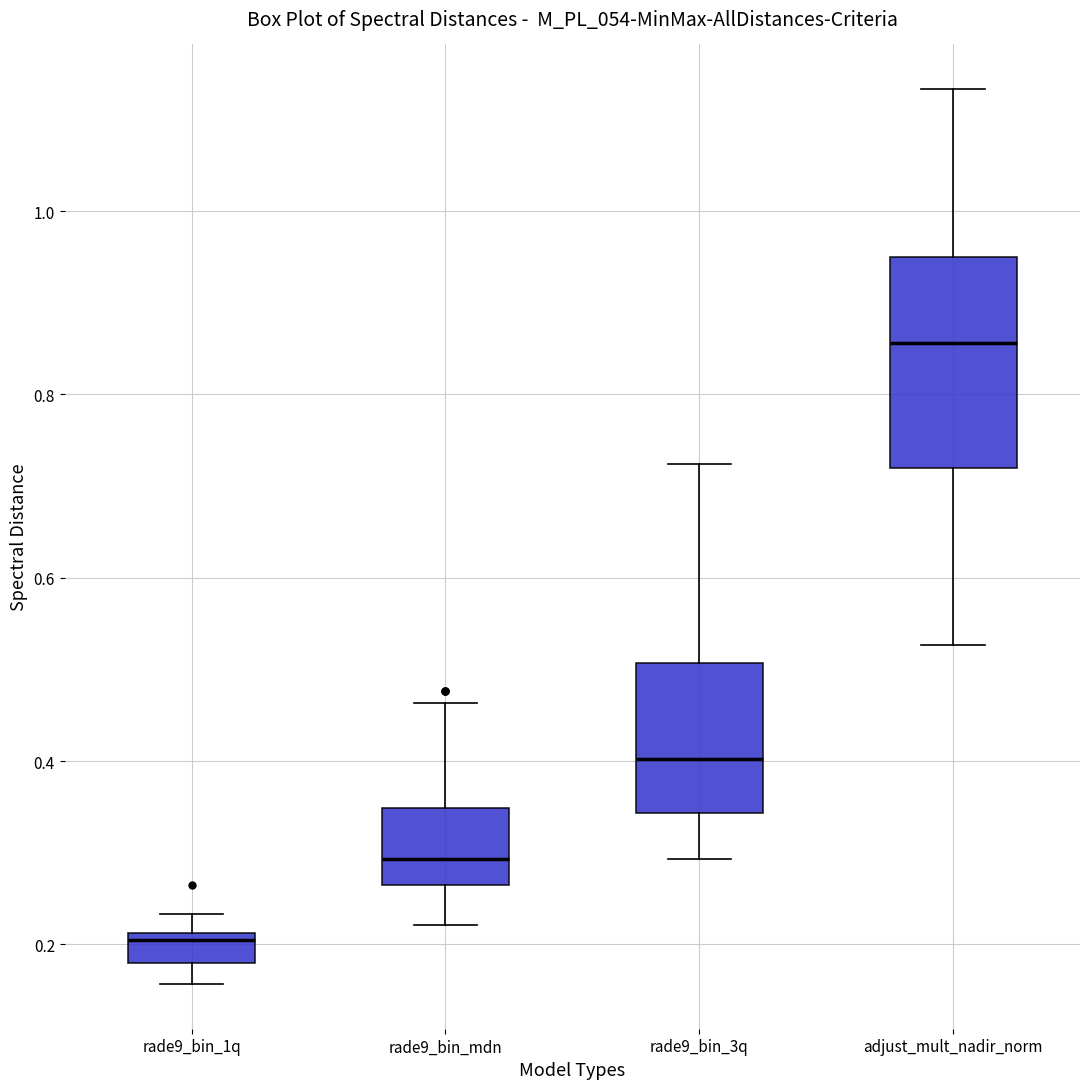

Reading left to right, transcribe this box plot: for each box, give where its median line is, the range the box spans, and where its two whiskers end, as read against the y-axis. The values are not printed on the chart, so give them approximately, as read against the axis.

rade9_bin_1q: median 0.20, box 0.18 to 0.22, whiskers 0.16 to 0.24
rade9_bin_mdn: median 0.30, box 0.26 to 0.34, whiskers 0.22 to 0.46
rade9_bin_3q: median 0.40, box 0.34 to 0.50, whiskers 0.30 to 0.72
adjust_mult_nadir_norm: median 0.86, box 0.72 to 0.94, whiskers 0.52 to 1.14